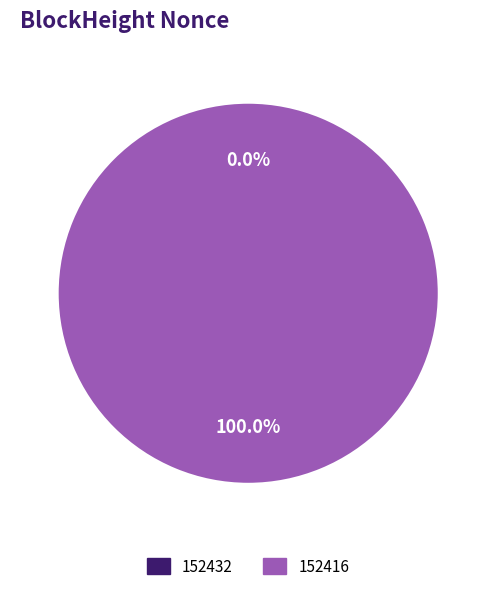

Which has a higher value, 152416 or 152432?

152416